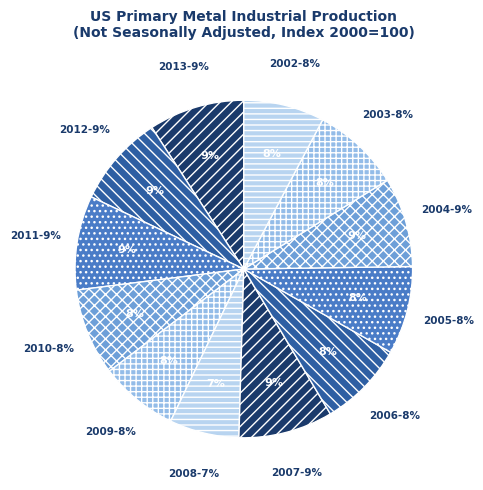

Does 2010 account for over 50% of the chart?

No